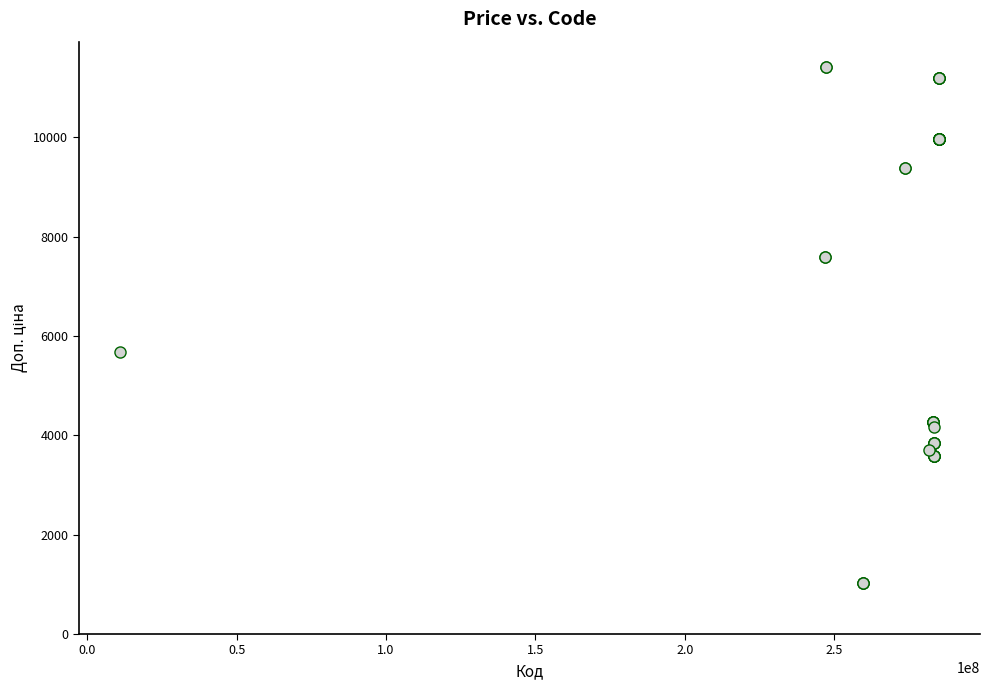

What Y value in the scatter plot is closest to 6217?

5673.8